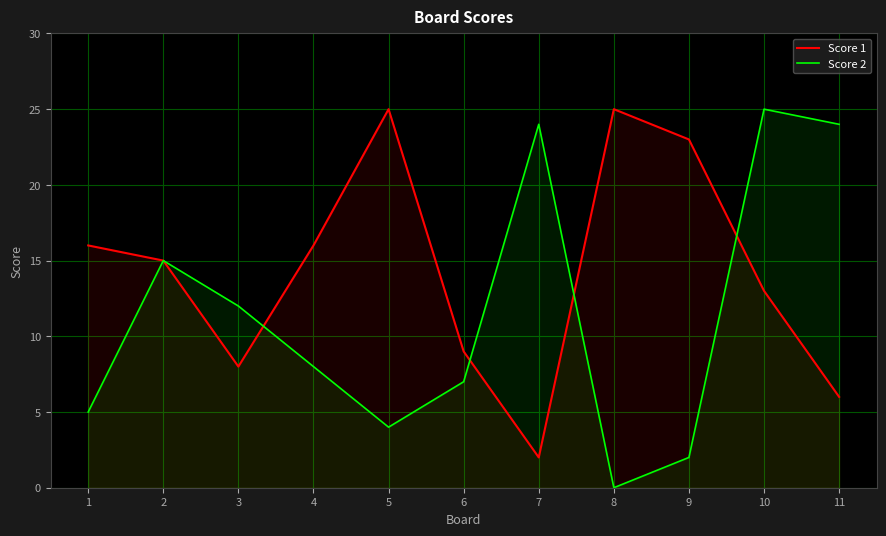

What is the difference between the second highest and minimum values in the Score 1 series?

23